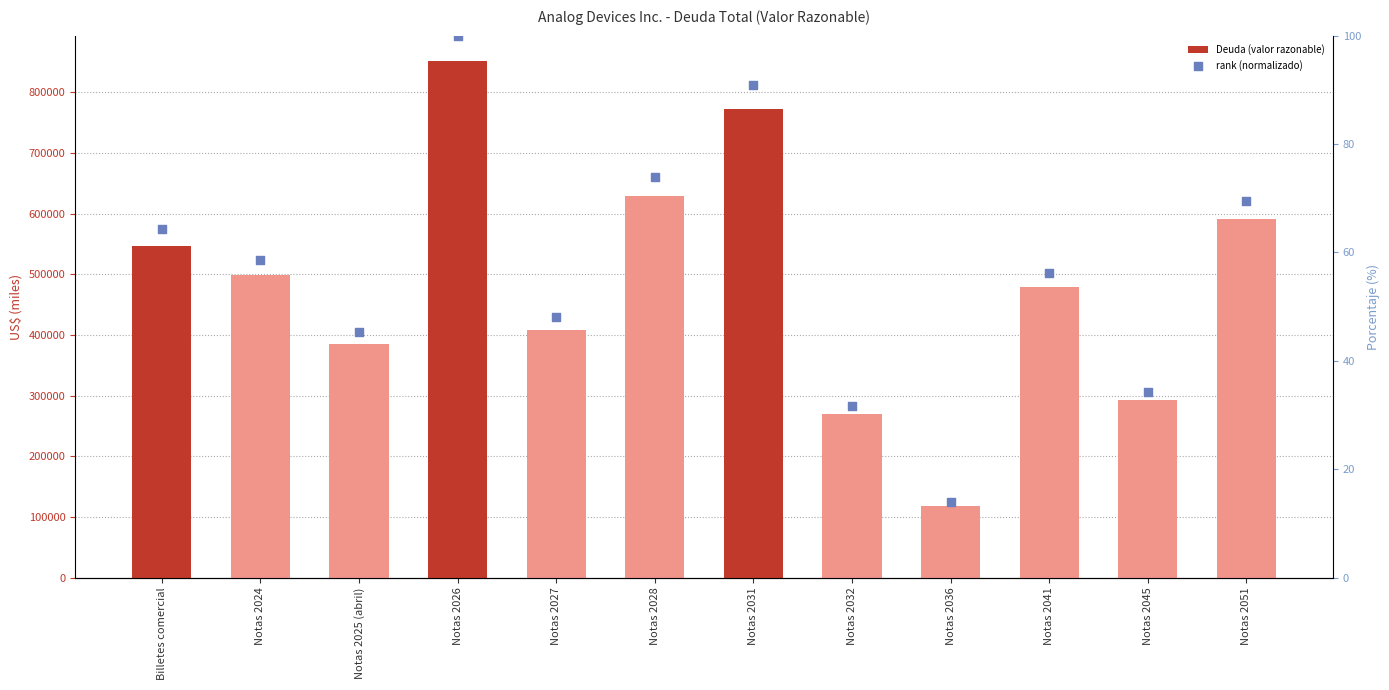

At which category is the sum across all series the highest?

Notas 2026